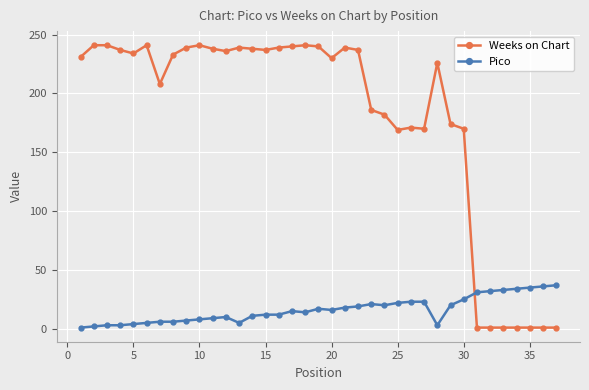

Does the chart display data point markers on the line(s)?

Yes